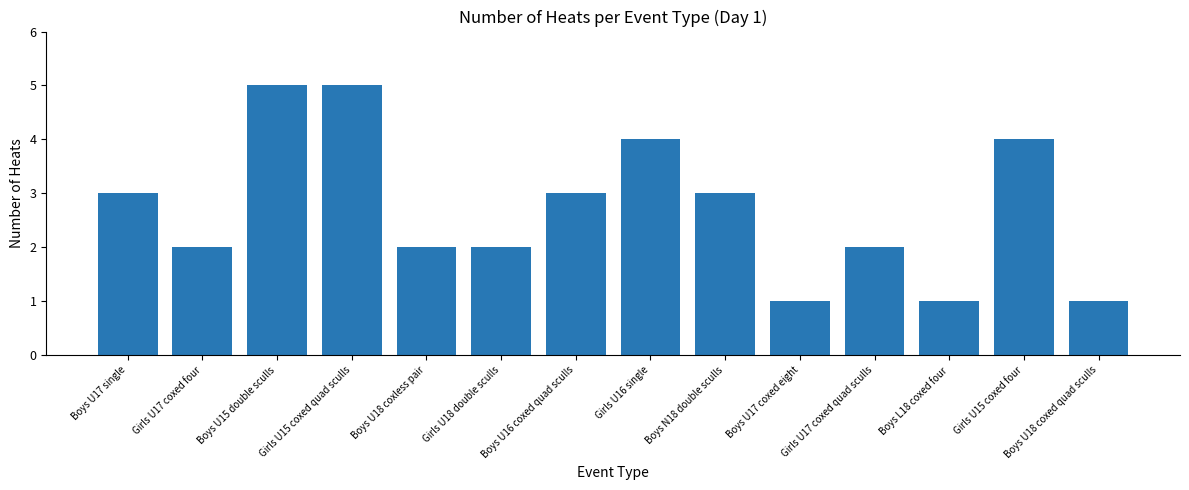

What is the greatest value displayed?

5